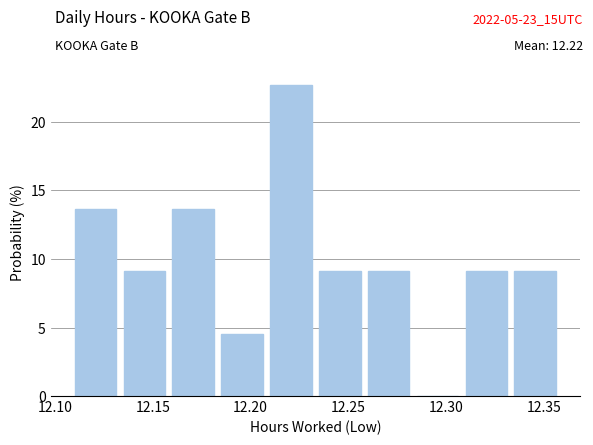

Over which range of the x-axis is the bar tallest?

12.210 to 12.235